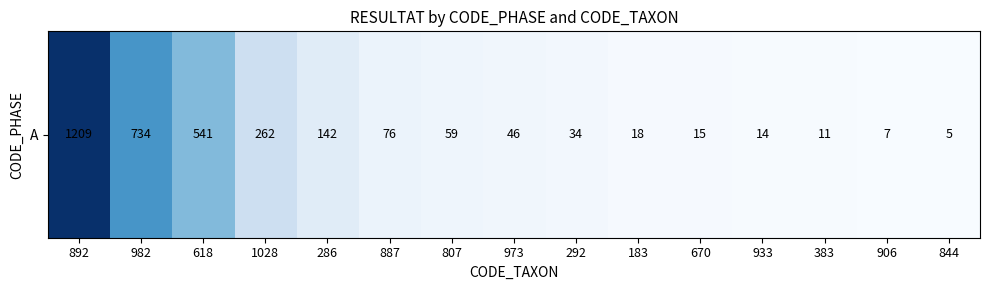

Rank the categories by value from highest to lowest.

892, 982, 618, 1028, 286, 887, 807, 973, 292, 183, 670, 933, 383, 906, 844